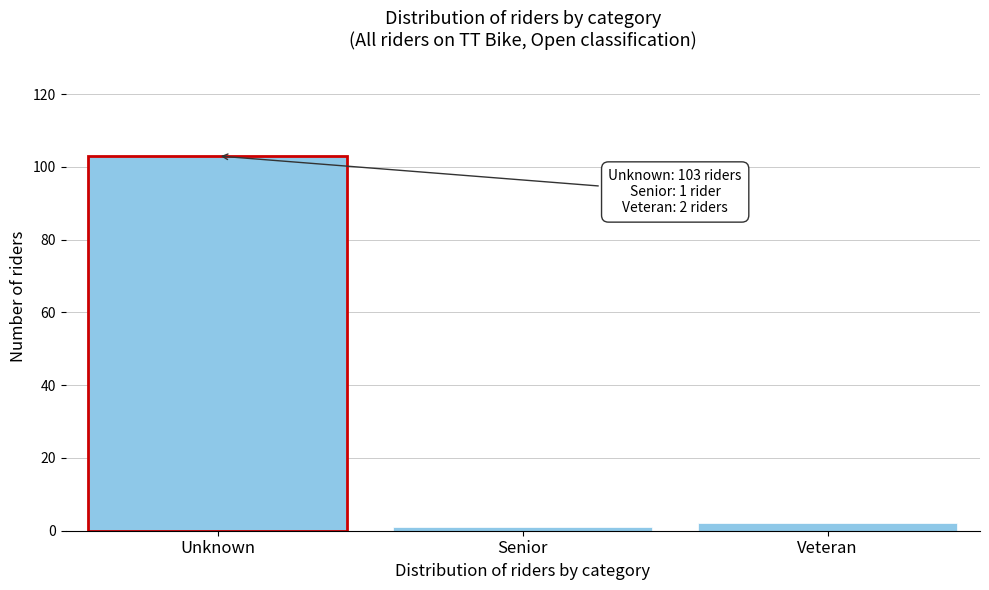

Reading left to right, what are all the values shown in this chart?

Unknown=103	Senior=1	Veteran=2